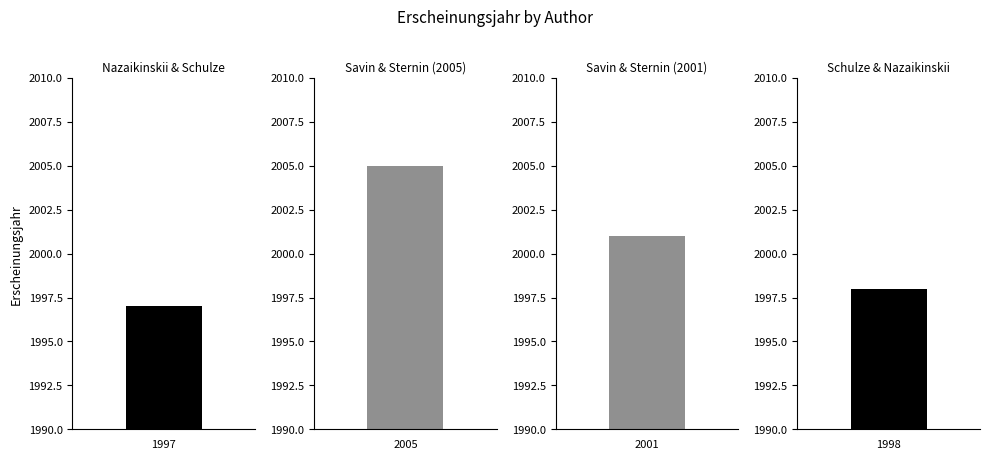

Which category has the lowest value across all series?

Nazaikinskii &
Schulze